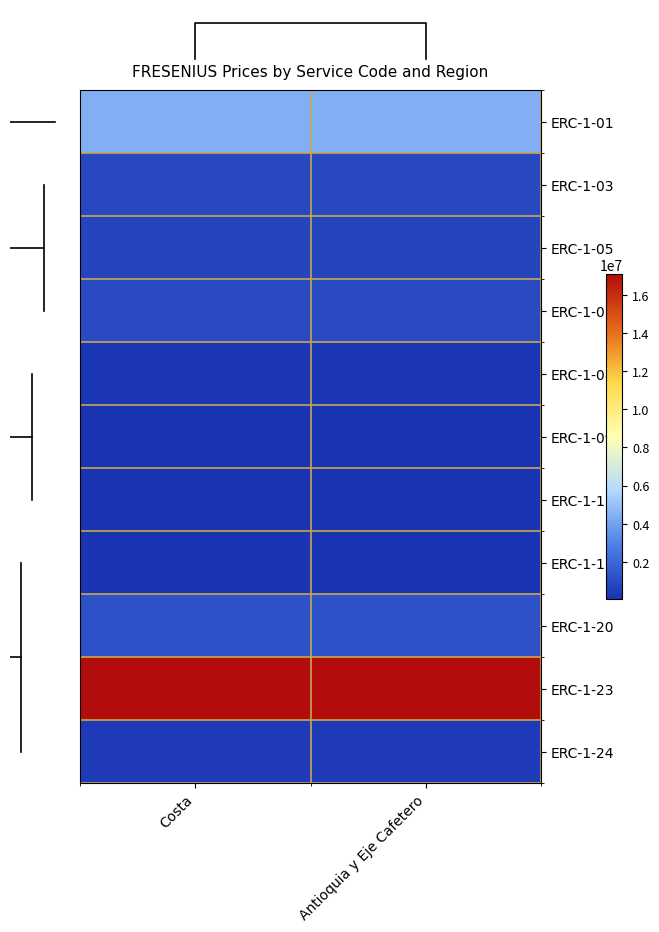

At which label does ERC-1-23 reach its peak?

Costa